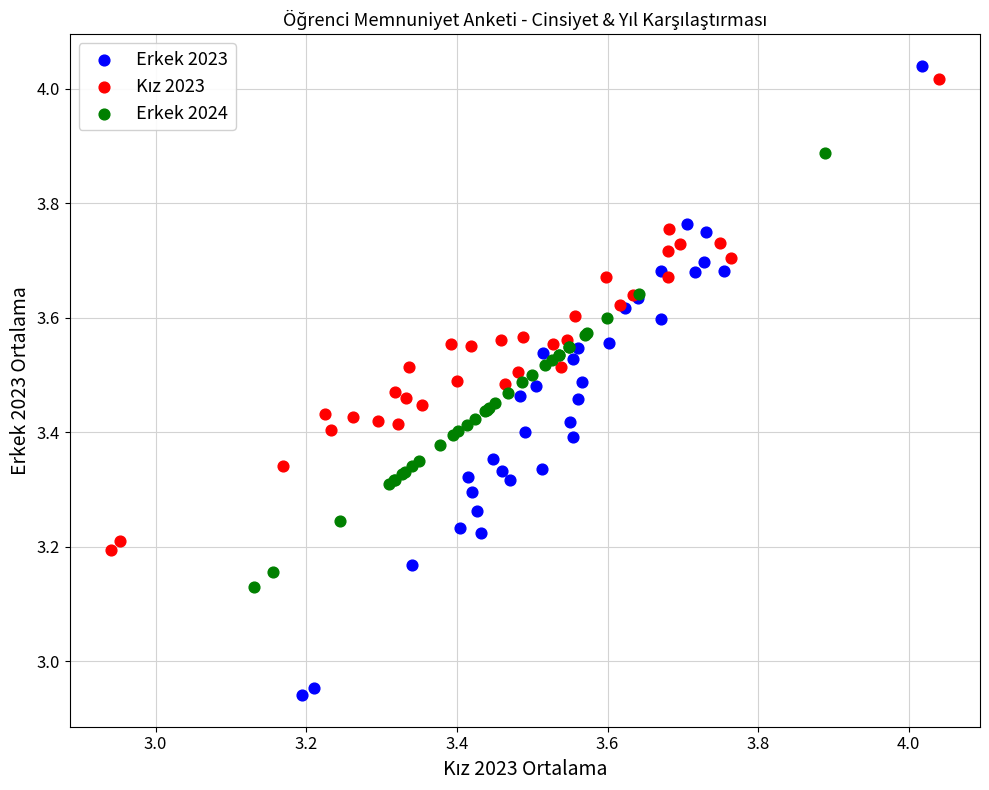

Which series contains the lowest Y value?

Erkek 2023